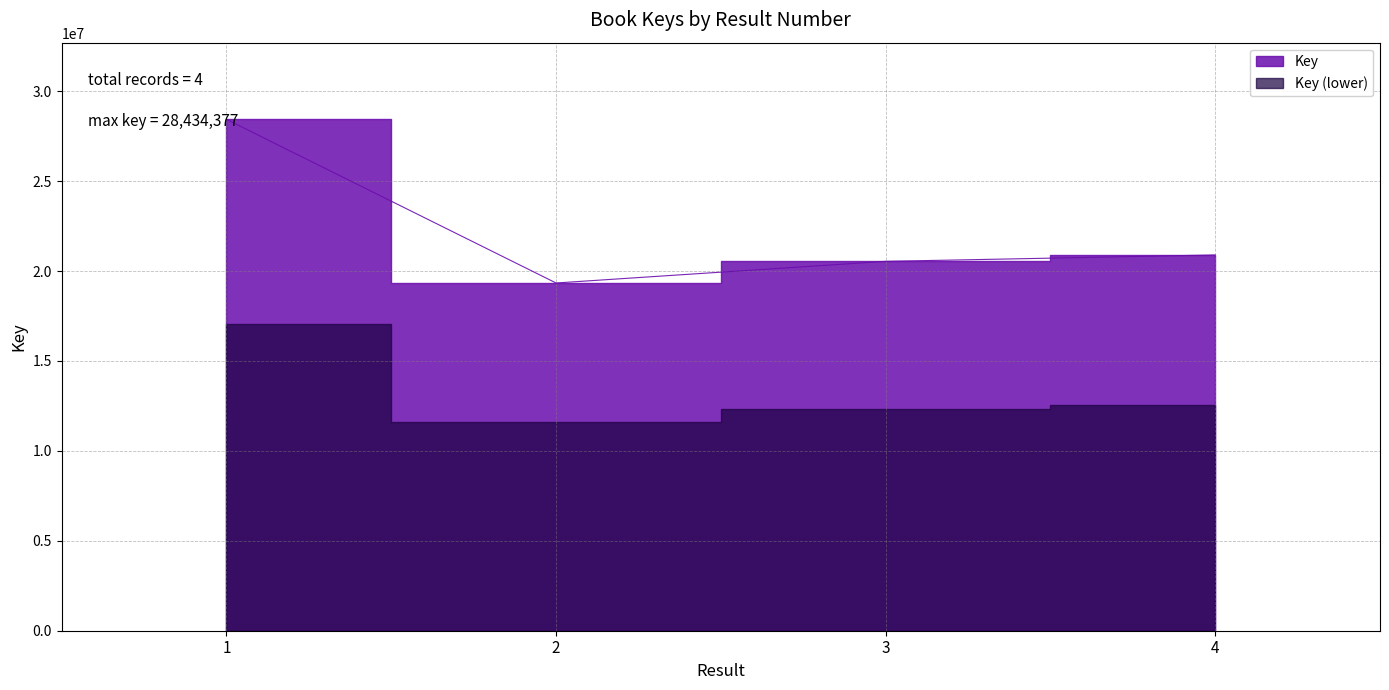

True or false: there are more than 0 points higher than both neighbors.

False